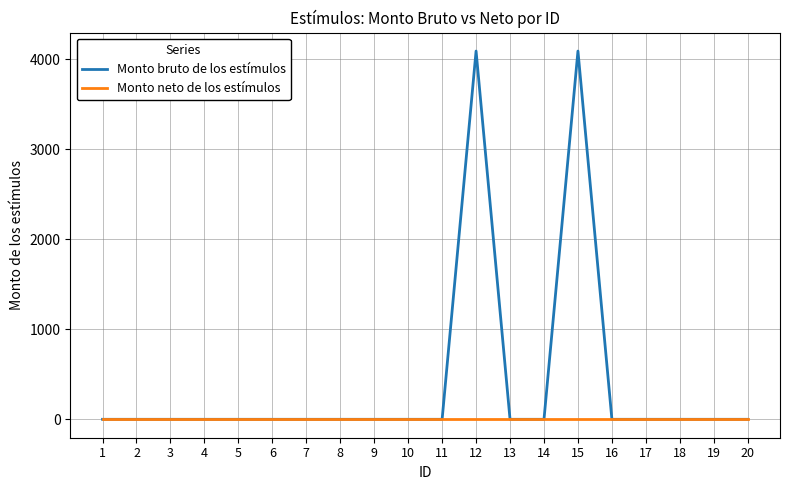

What is the maximum value shown in the chart?

4092